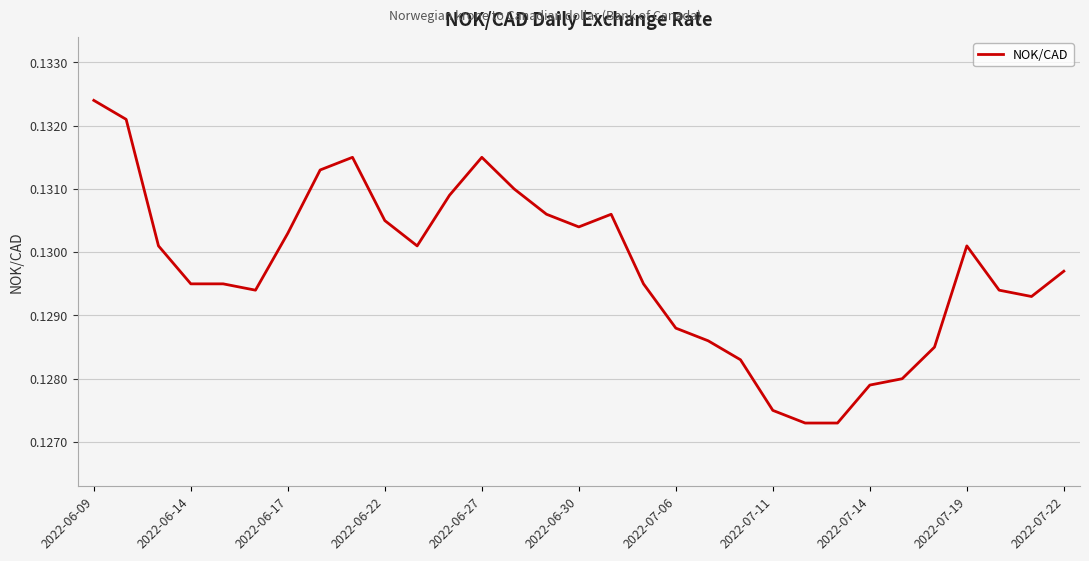

Does the chart display data point markers on the line(s)?

No